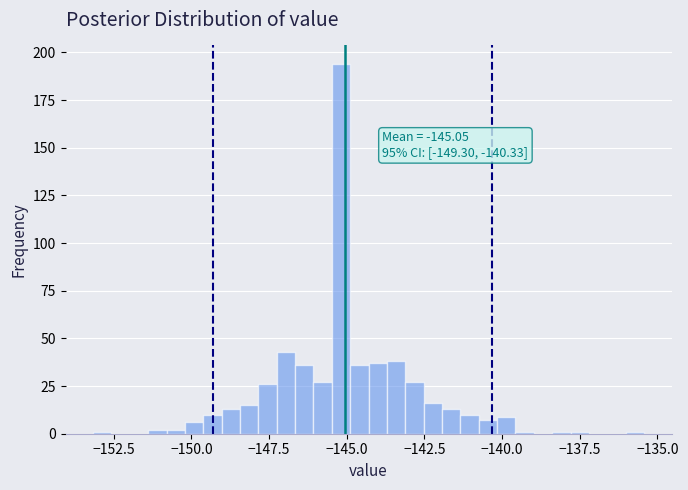

Around what value on the x-axis is the tallest bar? Give the approximate position of its centre, as read against the axis.

-145.0